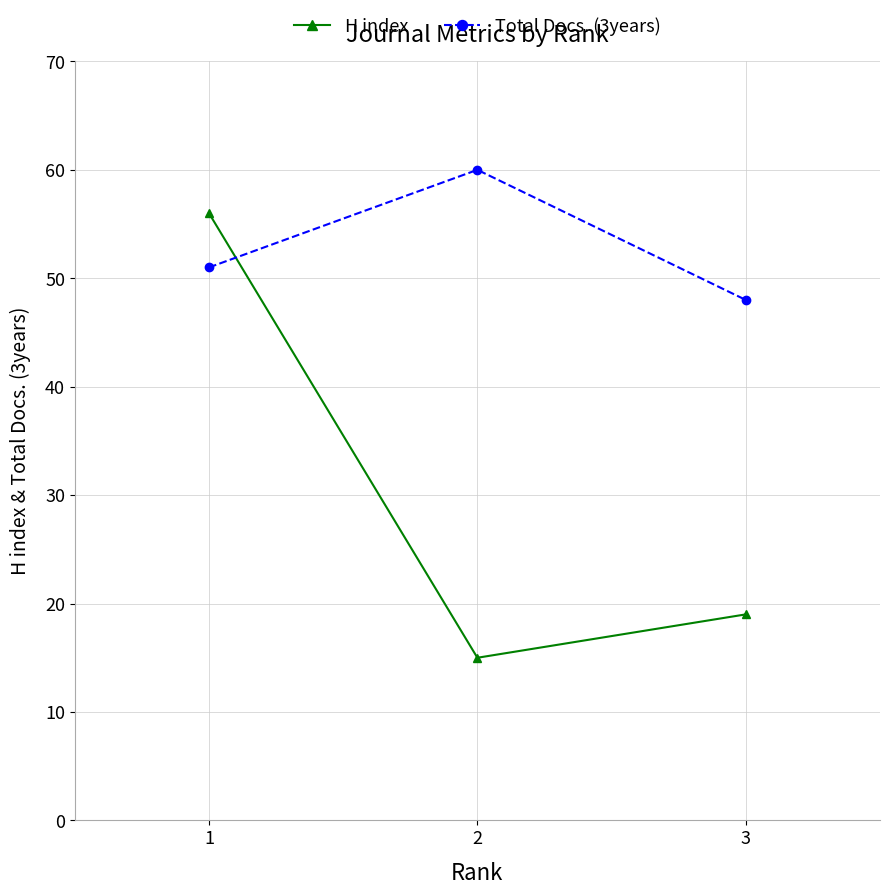

Which series has the largest range (max minus min)?

H index